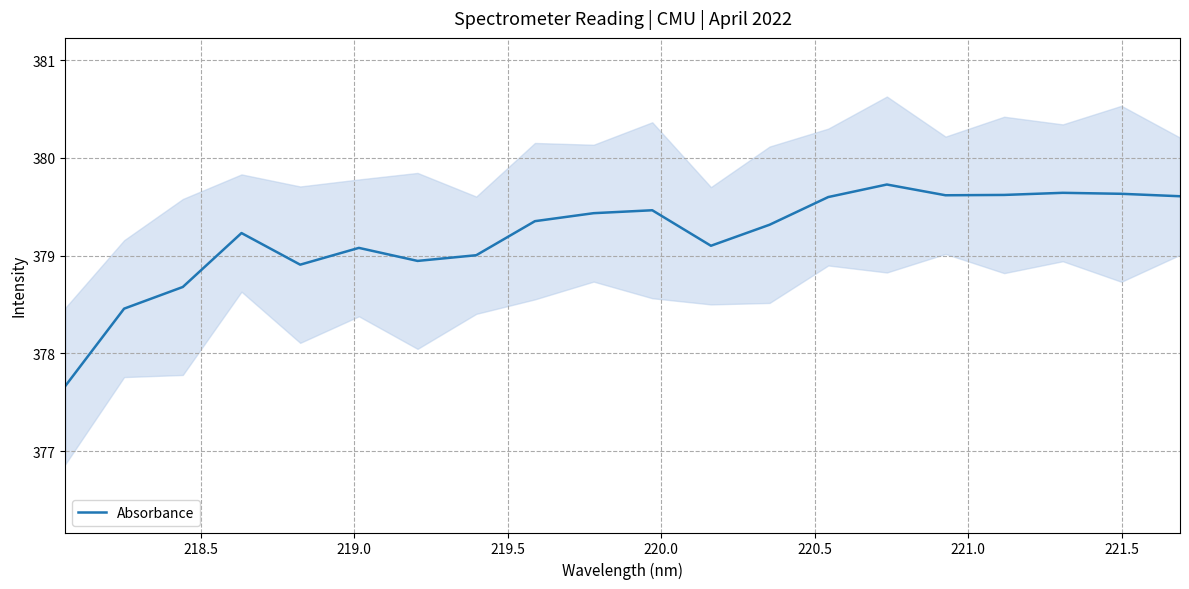

What is the highest value of the Absorbance series?

379.7